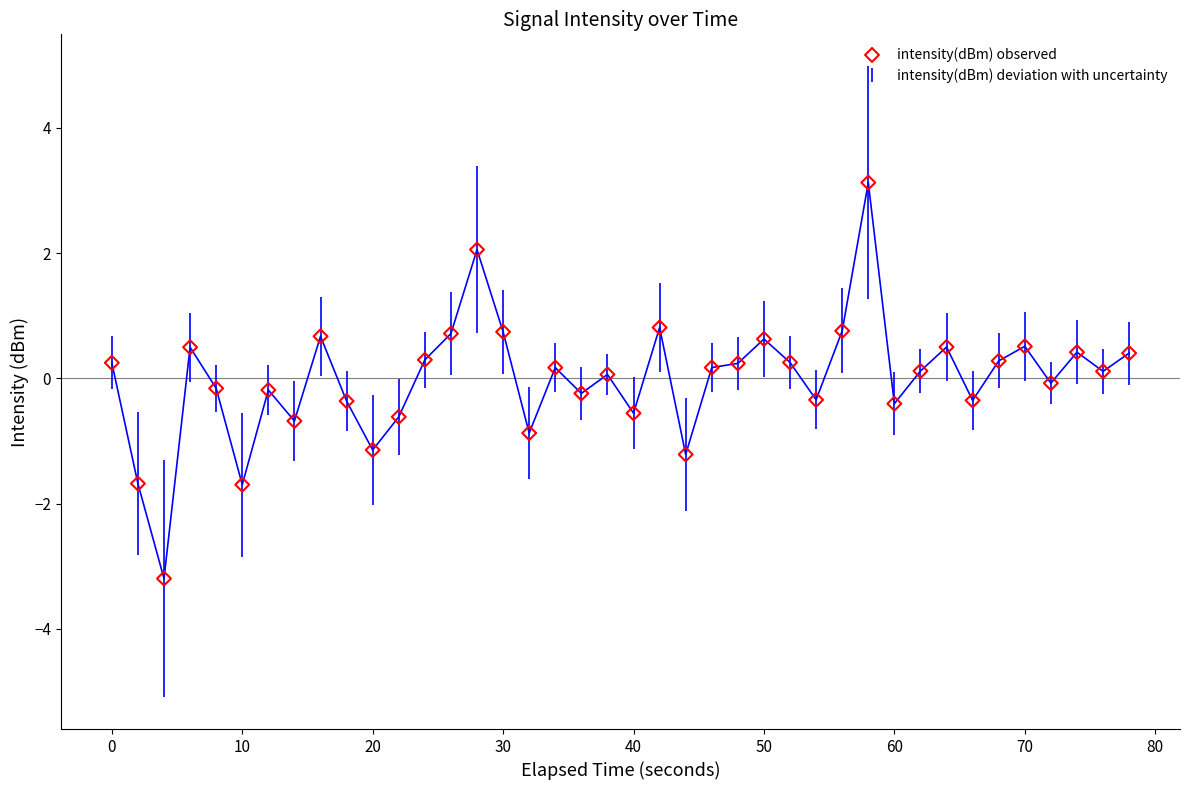

What is the range of X values (max minus min)?

78.0